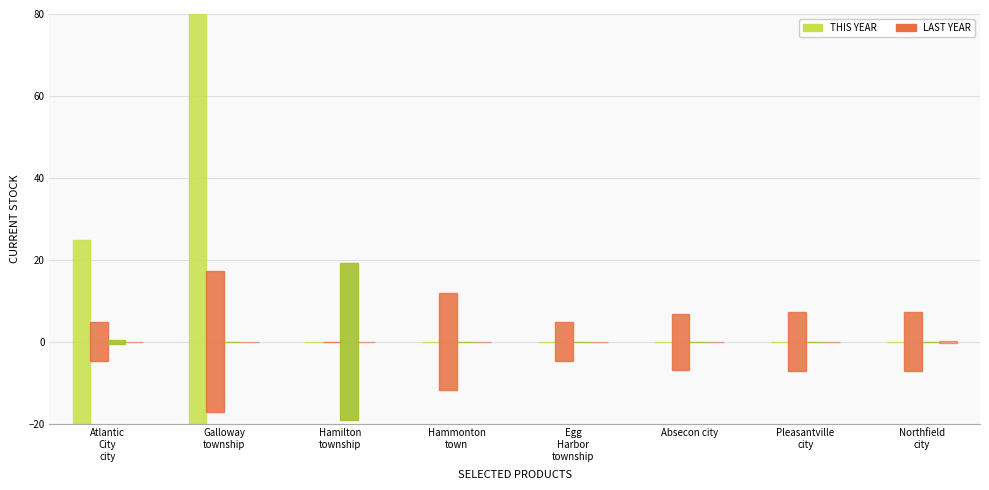

Are the bars horizontal?

No